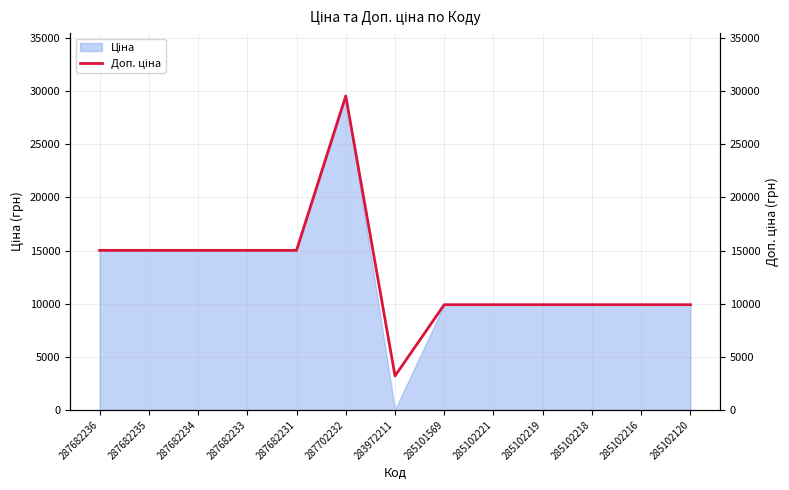

How many values are below 9908?

1